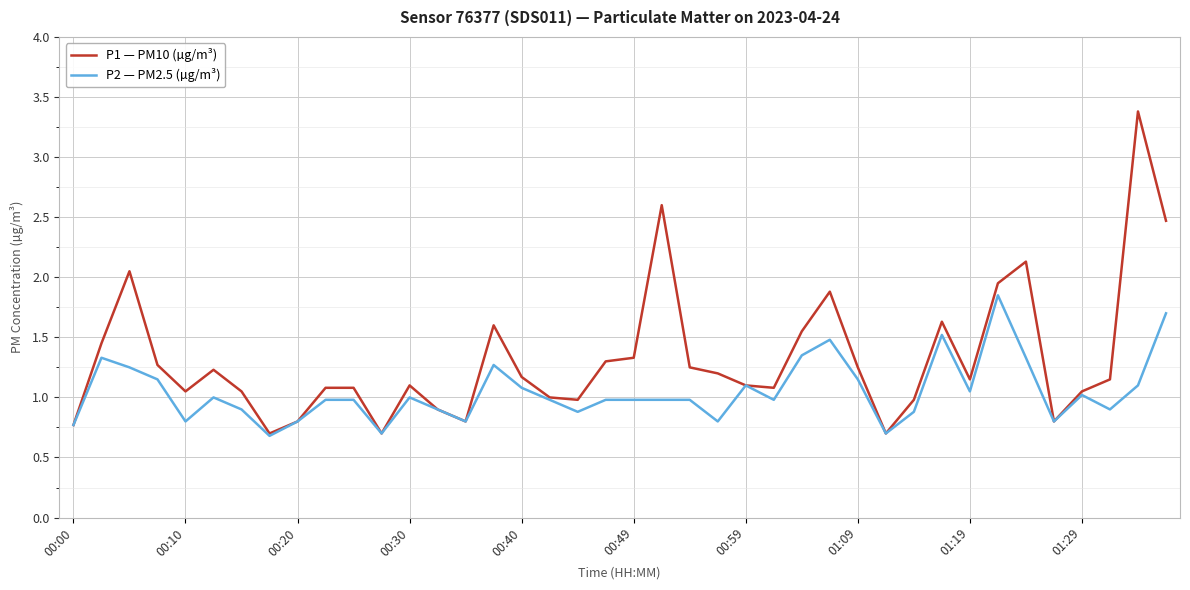

Does the chart display data point markers on the line(s)?

No